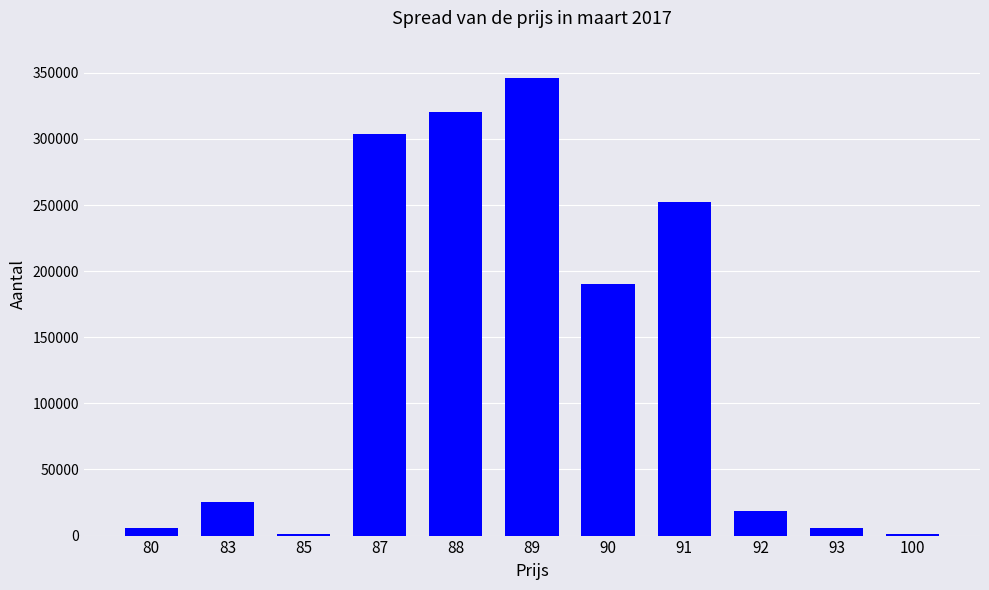

Are the bars horizontal?

No